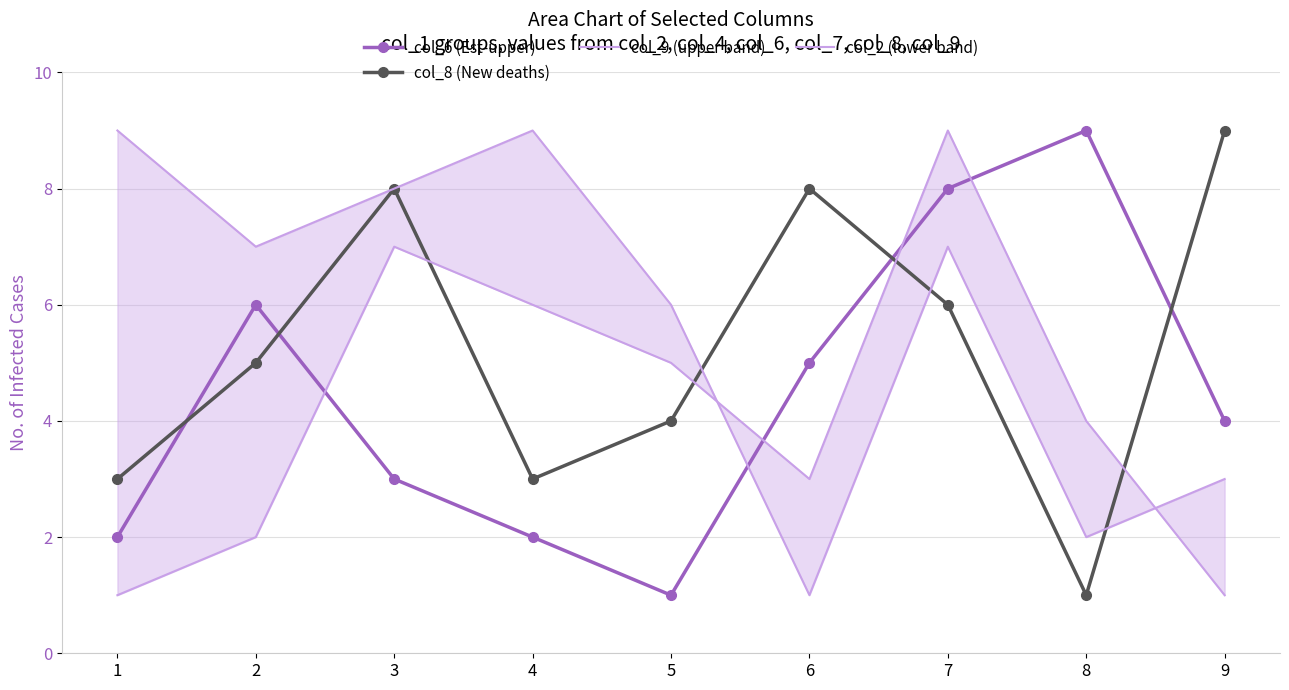

How many categories are shown in the chart?

9